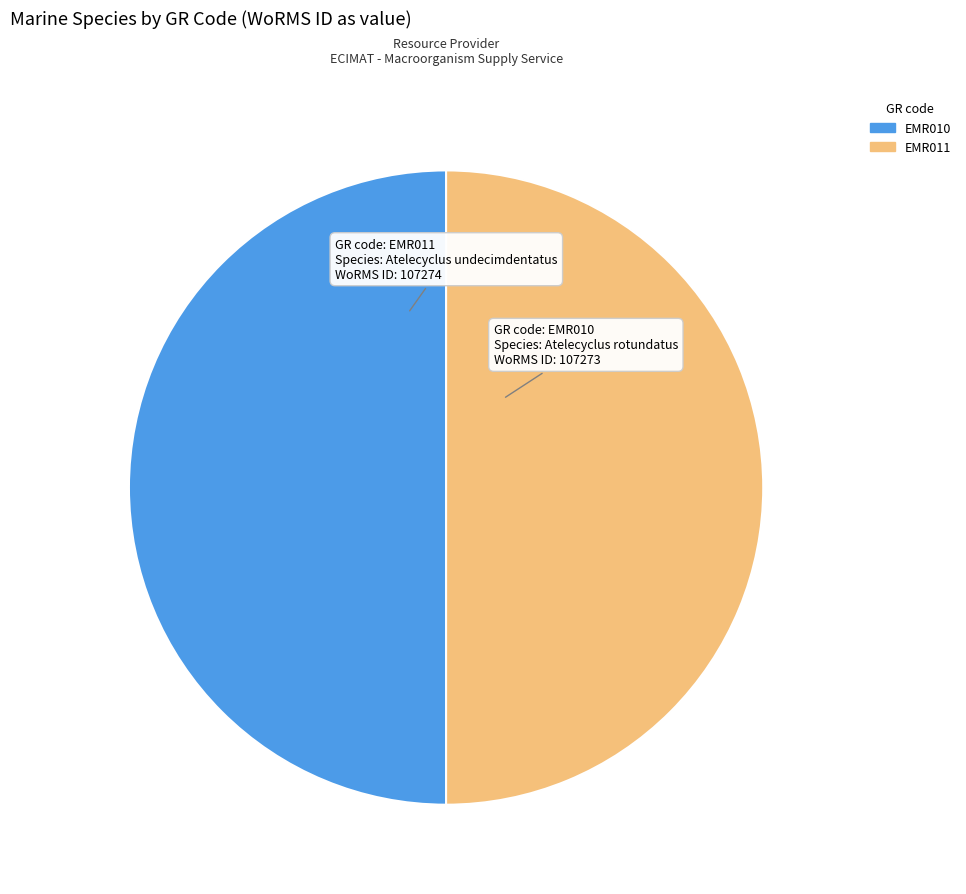

What is the ratio of the value at EMR010 to the value at EMR011?

1.0